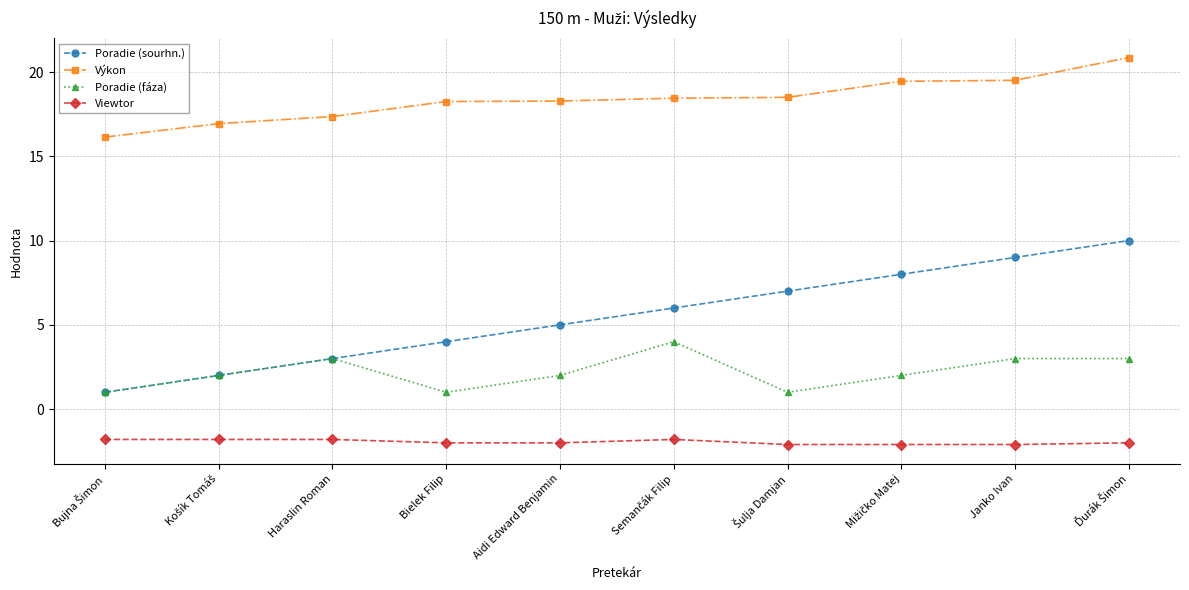

What are all the series names shown in the legend?

Poradie (sourhn.), Výkon, Poradie (fáza), Viewtor